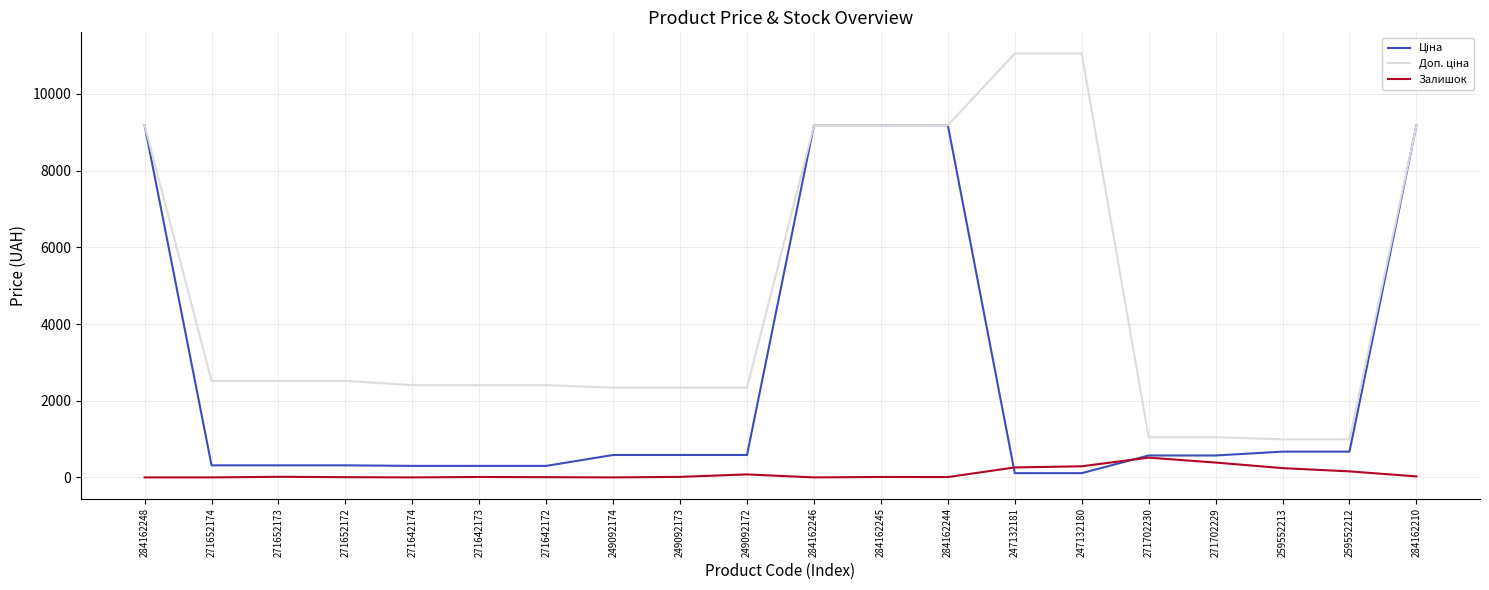

Is it true that Залишок equals 0.0 at 249092174?

True